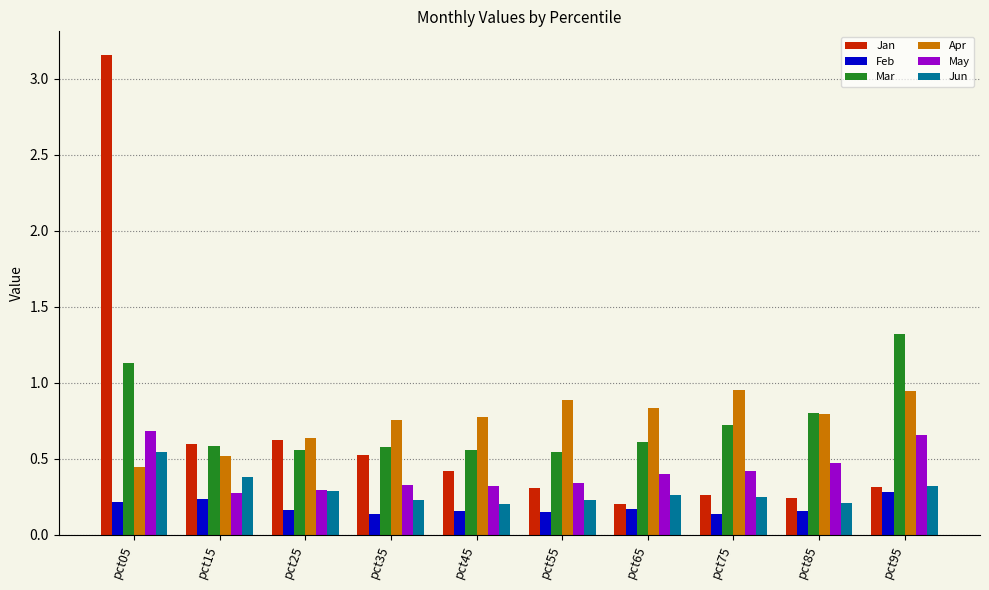

How many bars are there in each group?

6